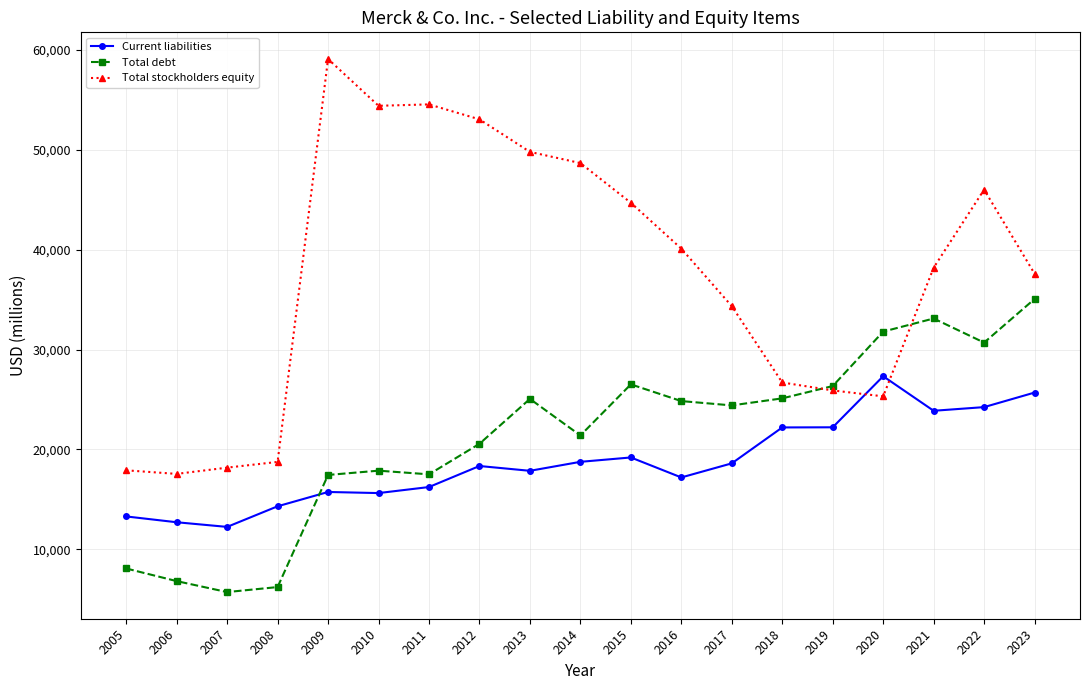

At how many categories does at least one series exceed 42889?

8